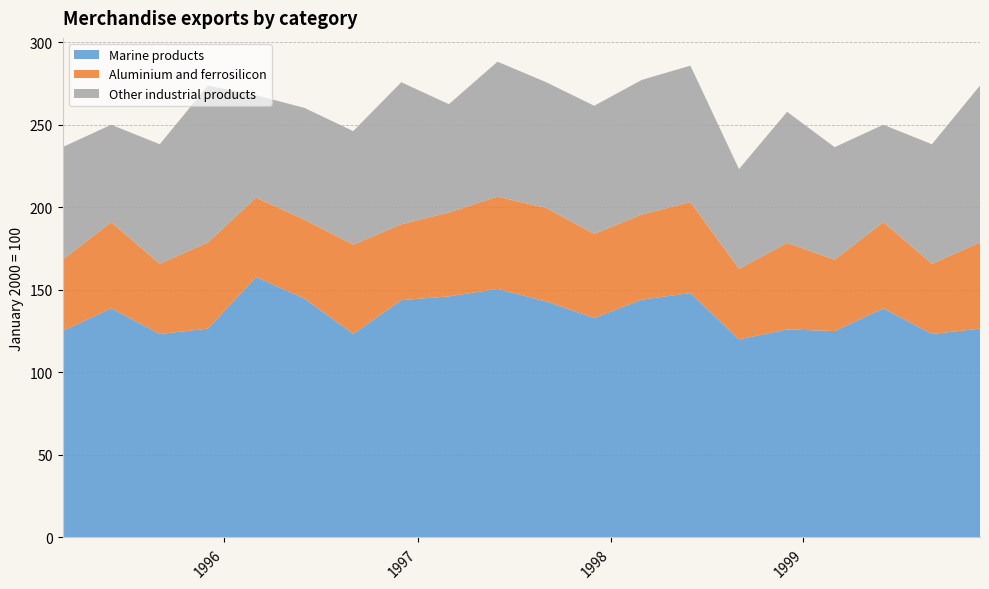

What is the lowest value of the Marine products series?

119.9